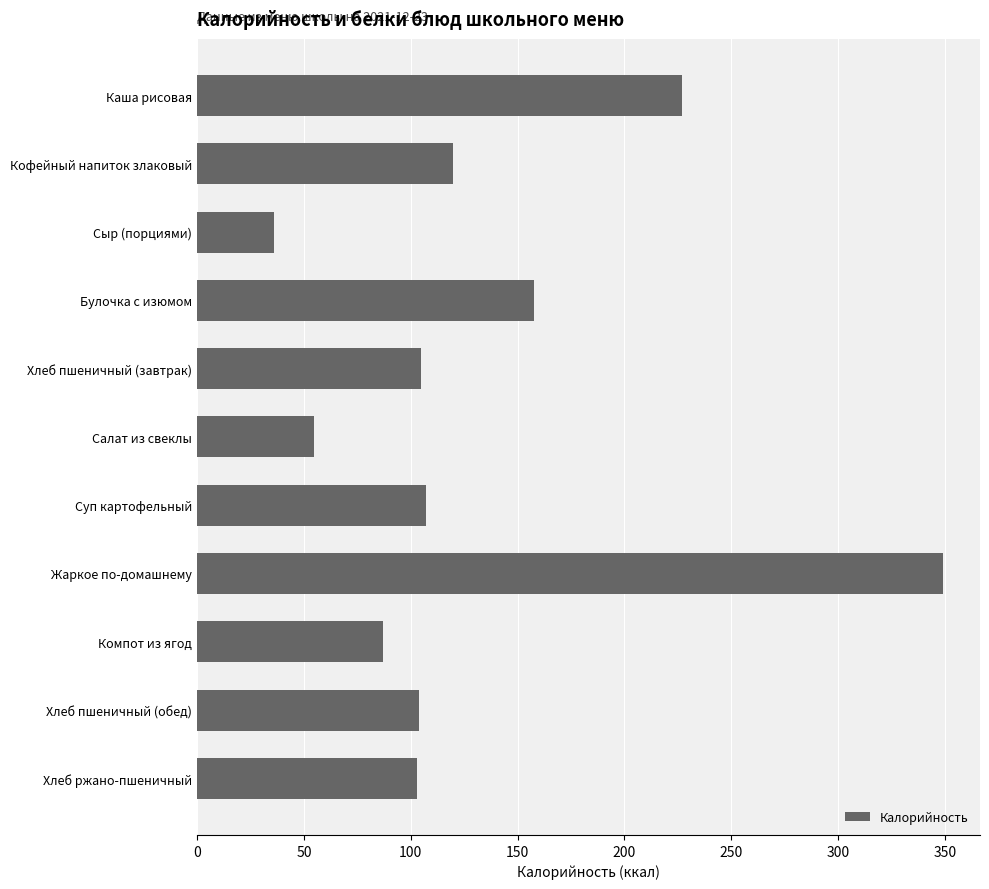

What is the label of the 10th bar from the top?

Хлеб пшеничный (обед)